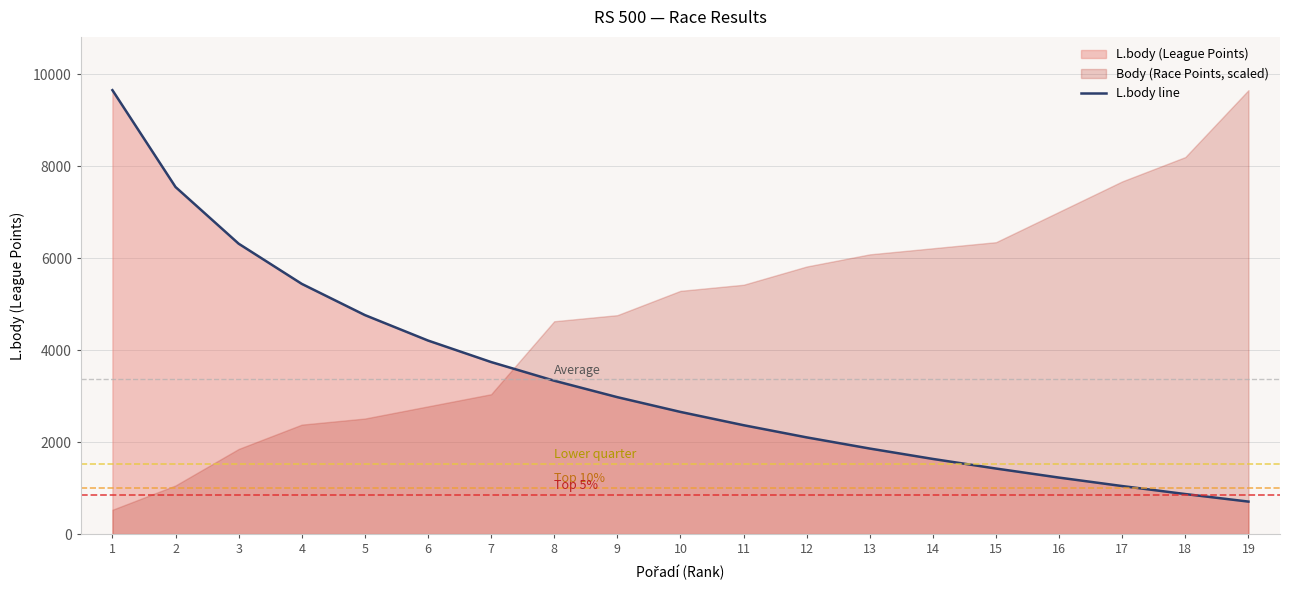

Reading left to right, transcribe all the data shown in this chart.

9658	7551	6318	5444	4765	4211	3743	3337	2979	2658	2369	2104	1861	1635	1426	1229	1045	871	707